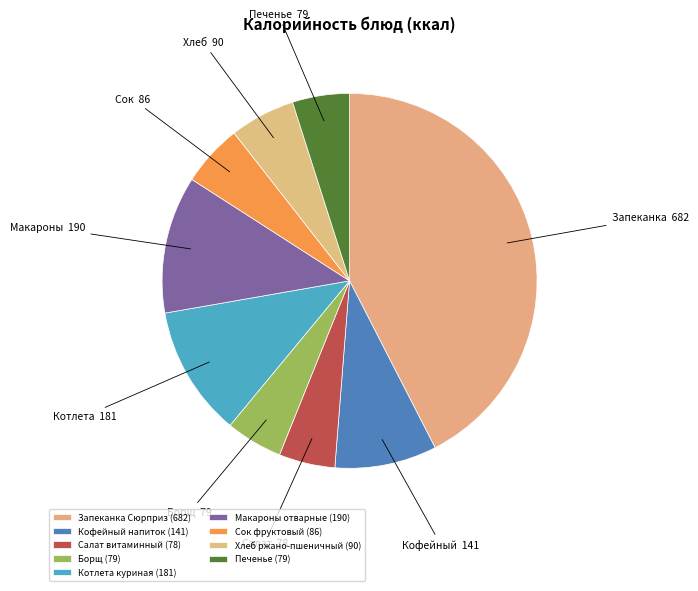

How many slices are in this pie chart?

9